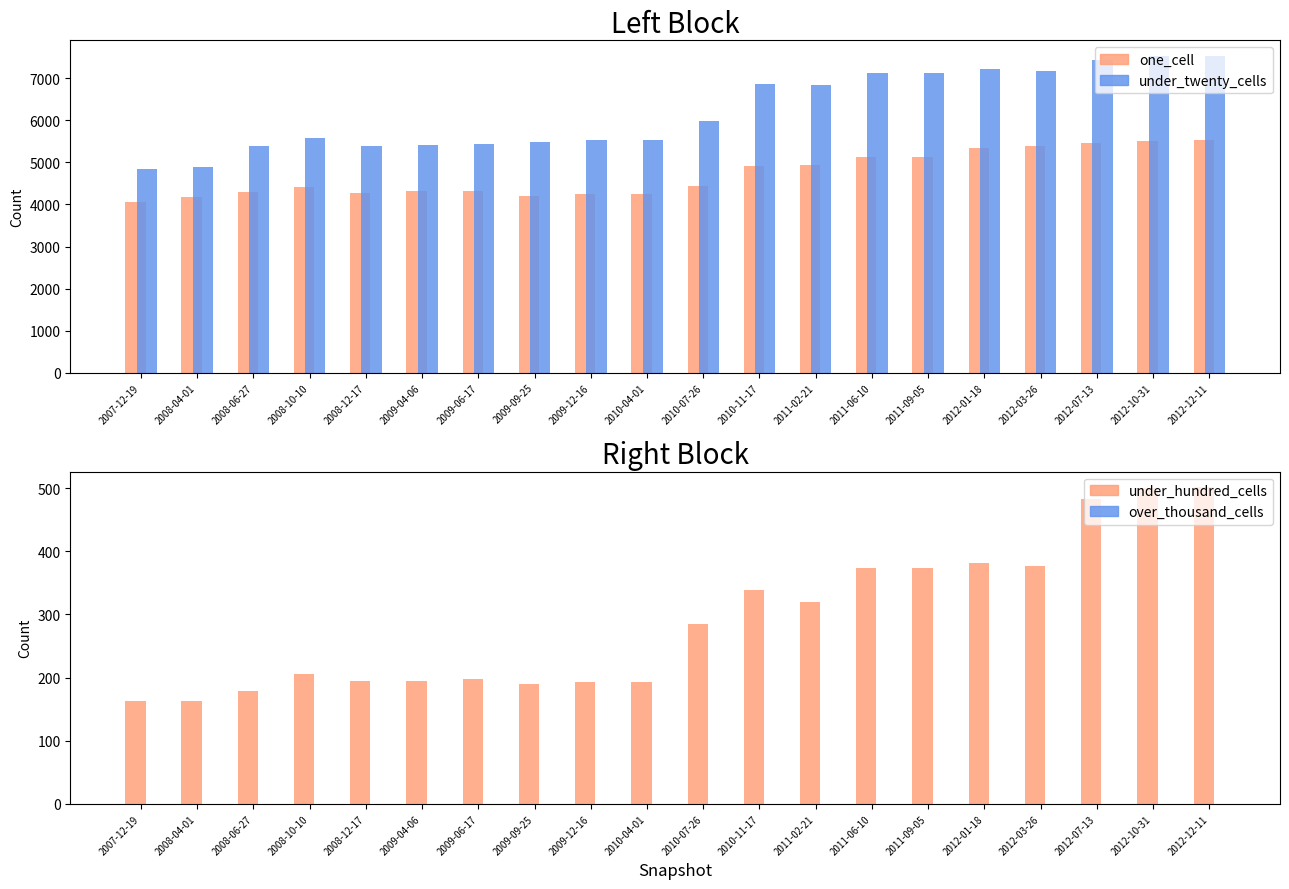

What is the difference between the highest and lowest values at 2008-10-10?

5573